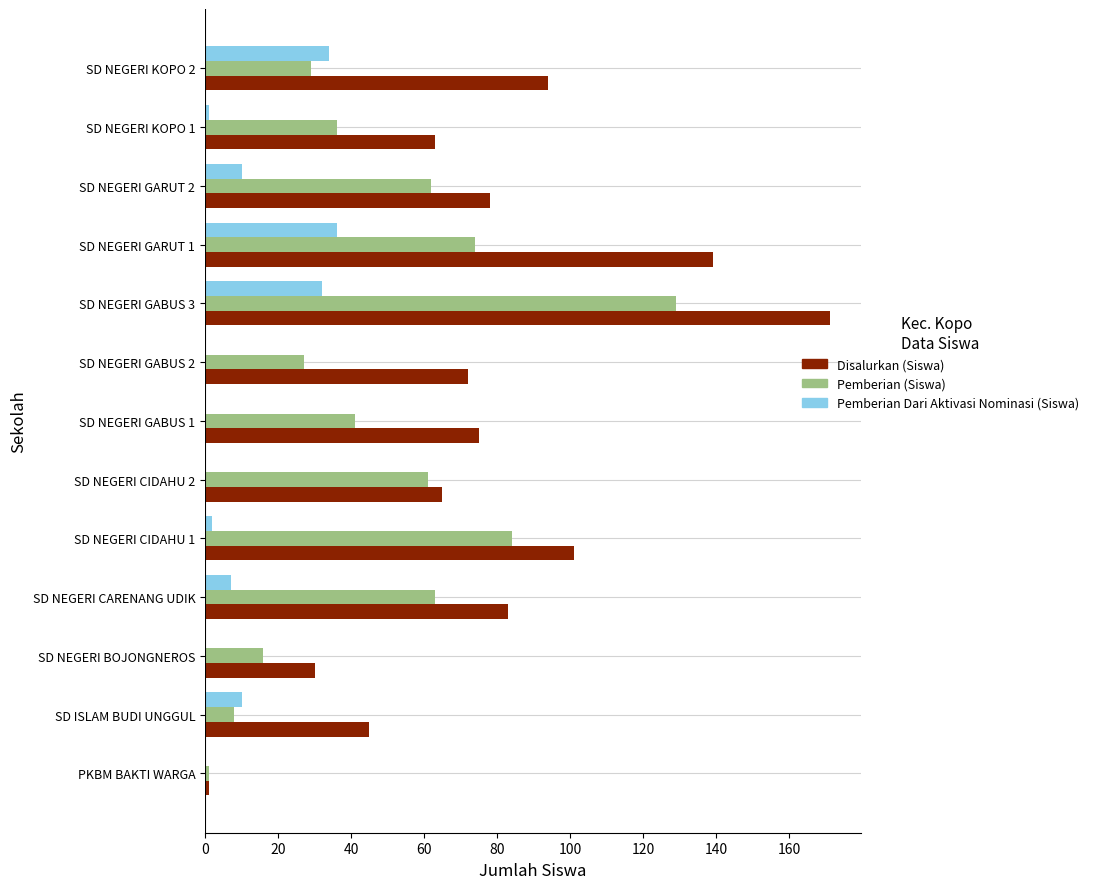

Count the number of data series in this chart.

3